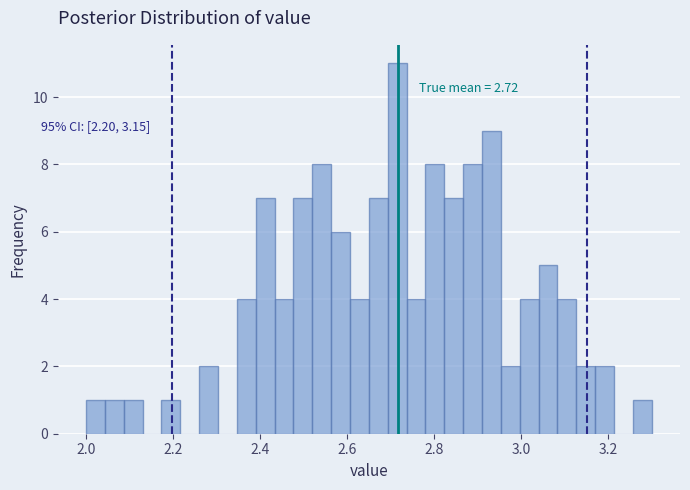

Read against the x-axis, roughly where is the centre of the tallest bar?

2.72